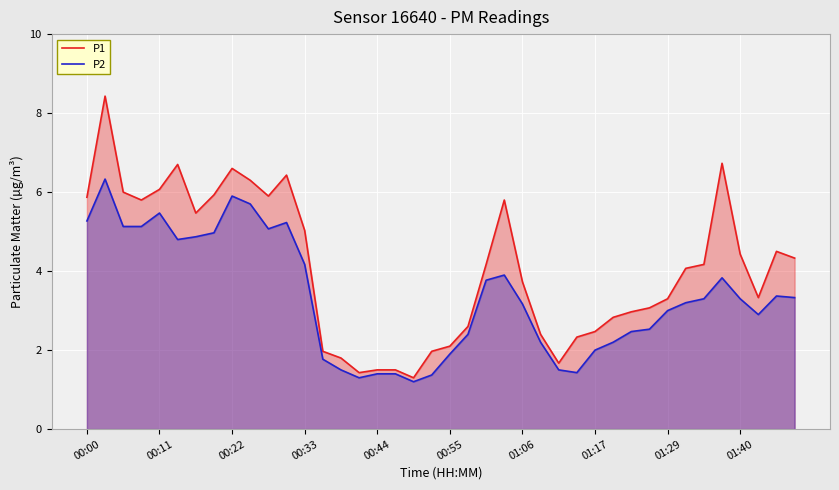

What is the total value across all series at 01:17?

4.5